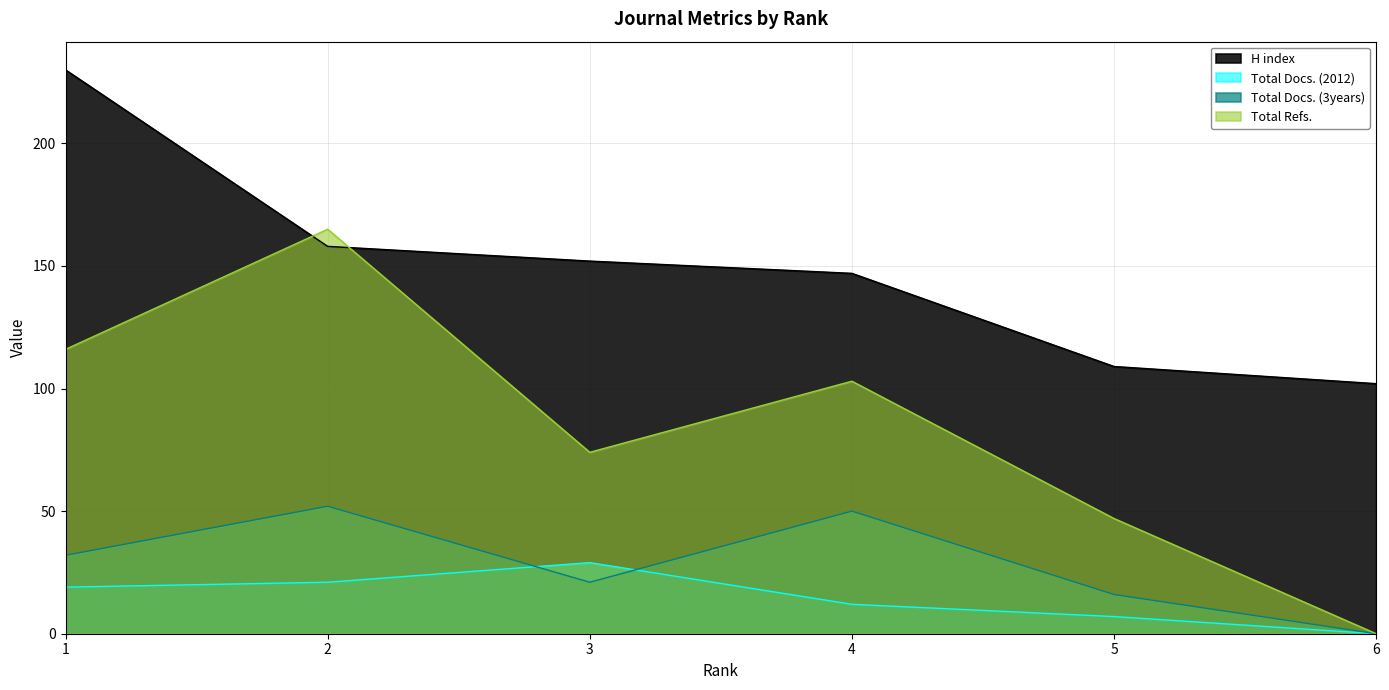

At how many categories does at least one series exceed 126?

4